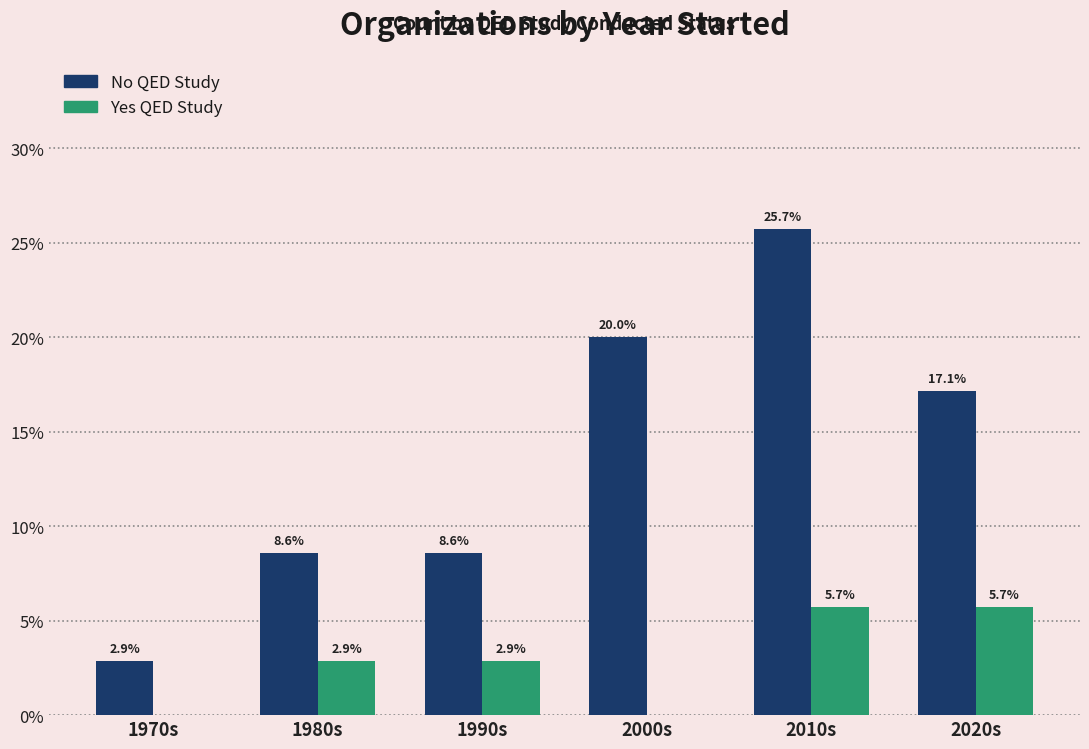

The value of Yes QED Study at 2000s is 3.9. True or false?

False